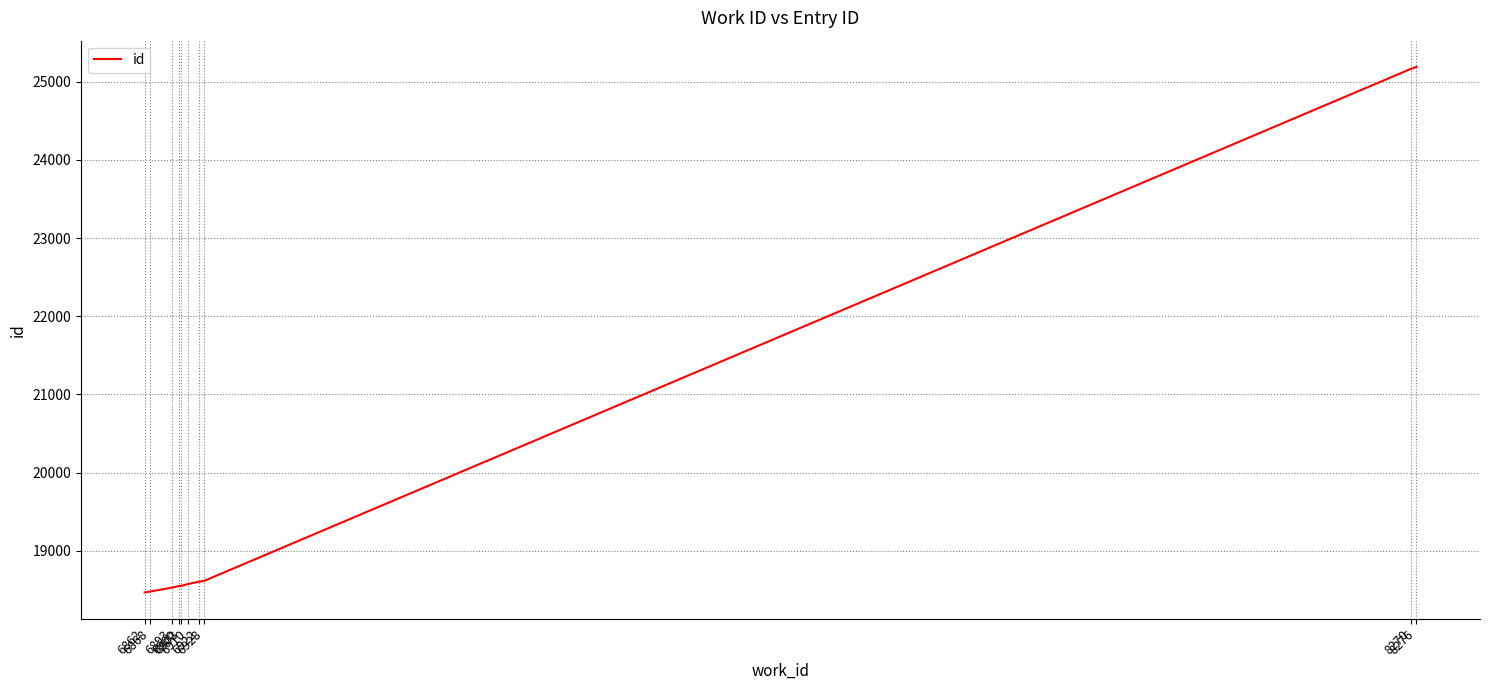

What is the greatest value displayed?

25189